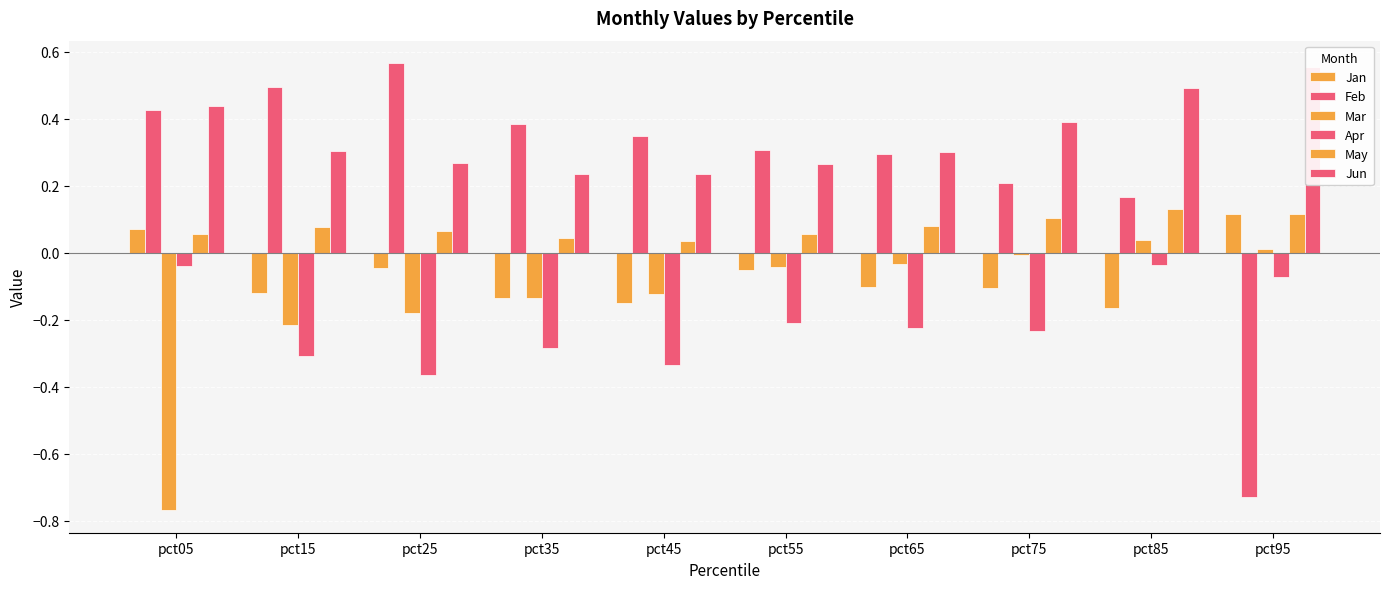

Count the number of data series in this chart.

6